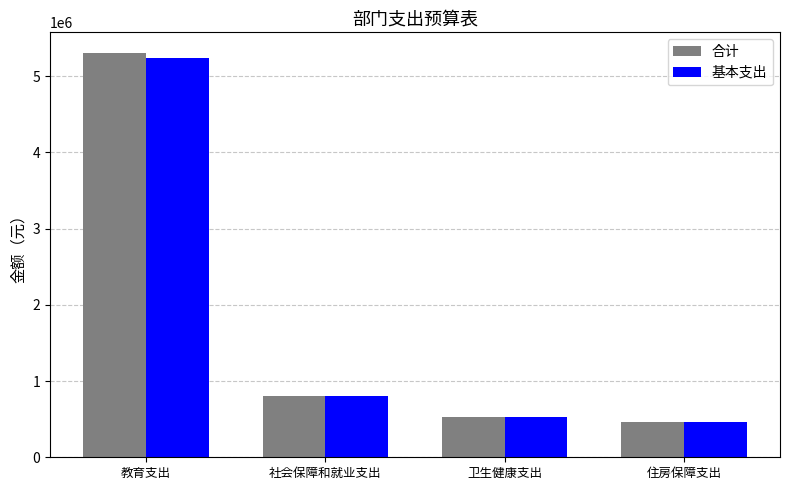

How many data points does each series have?

4